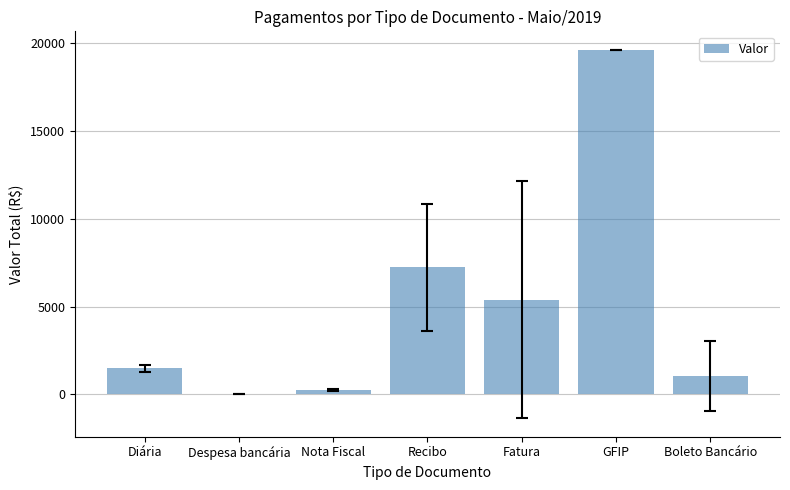

What is the sum of all values?

35036.6